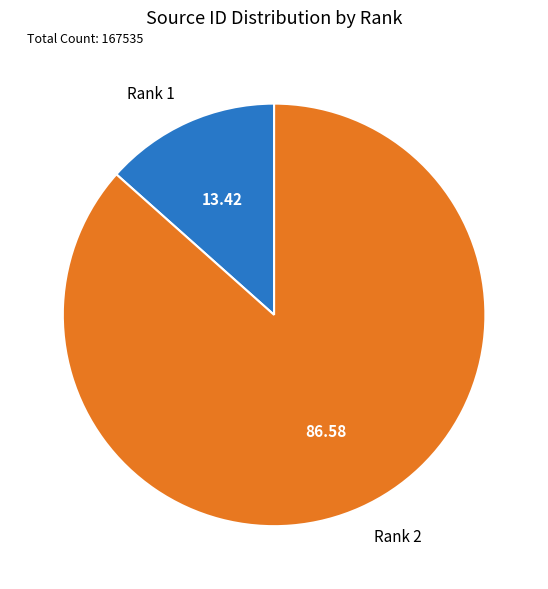

Is the sum of Rank 1 and Rank 2 greater than half?

Yes